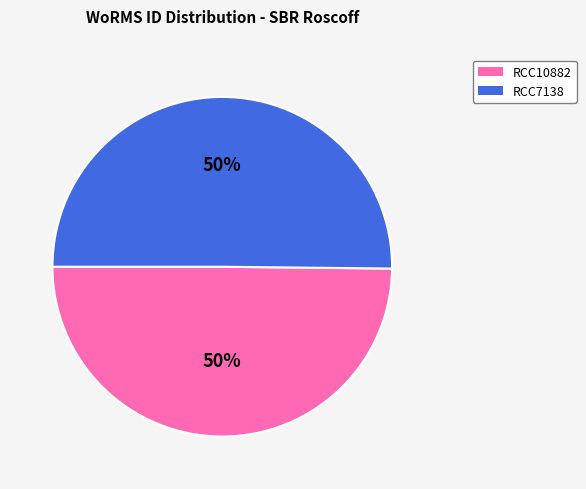

To the nearest percent, what portion does RCC7138 represent?

50%